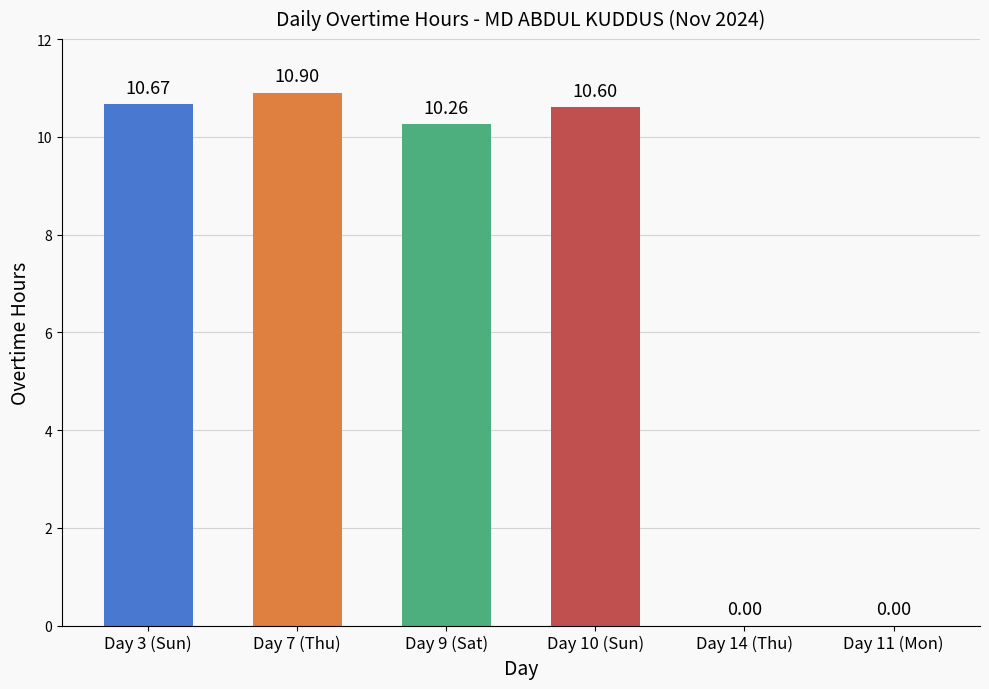

How many categories are shown in the chart?

6